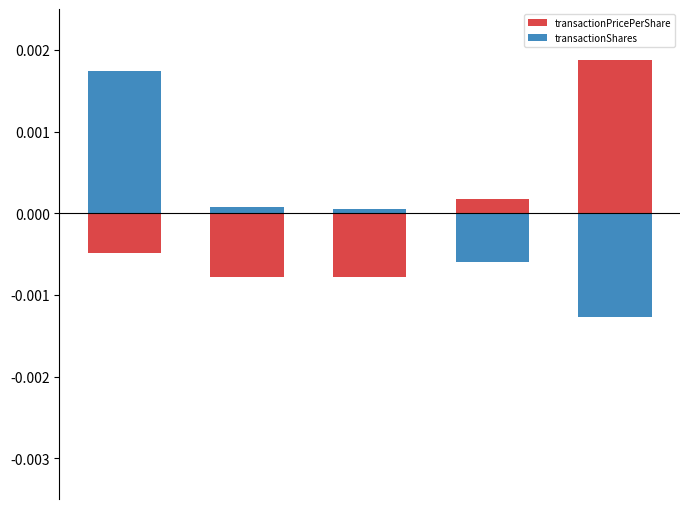

How many values in the transactionPricePerShare series are below 0?

3